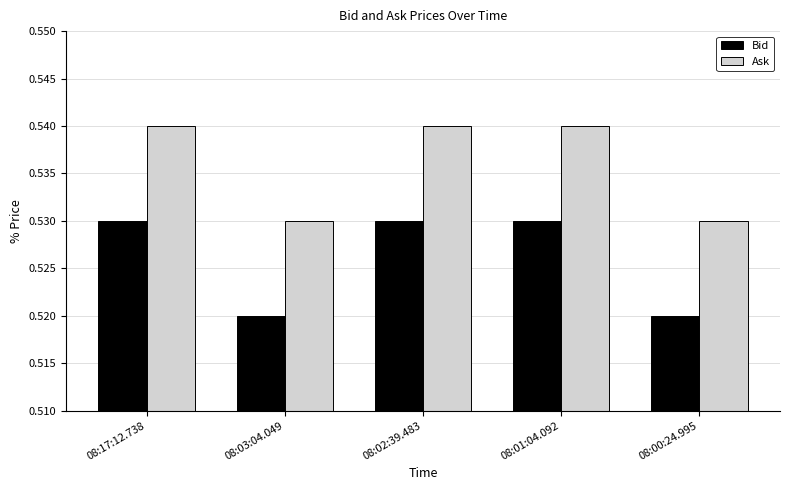

Rank the series at 08:01:04.092 from lowest to highest value.

Bid, Ask